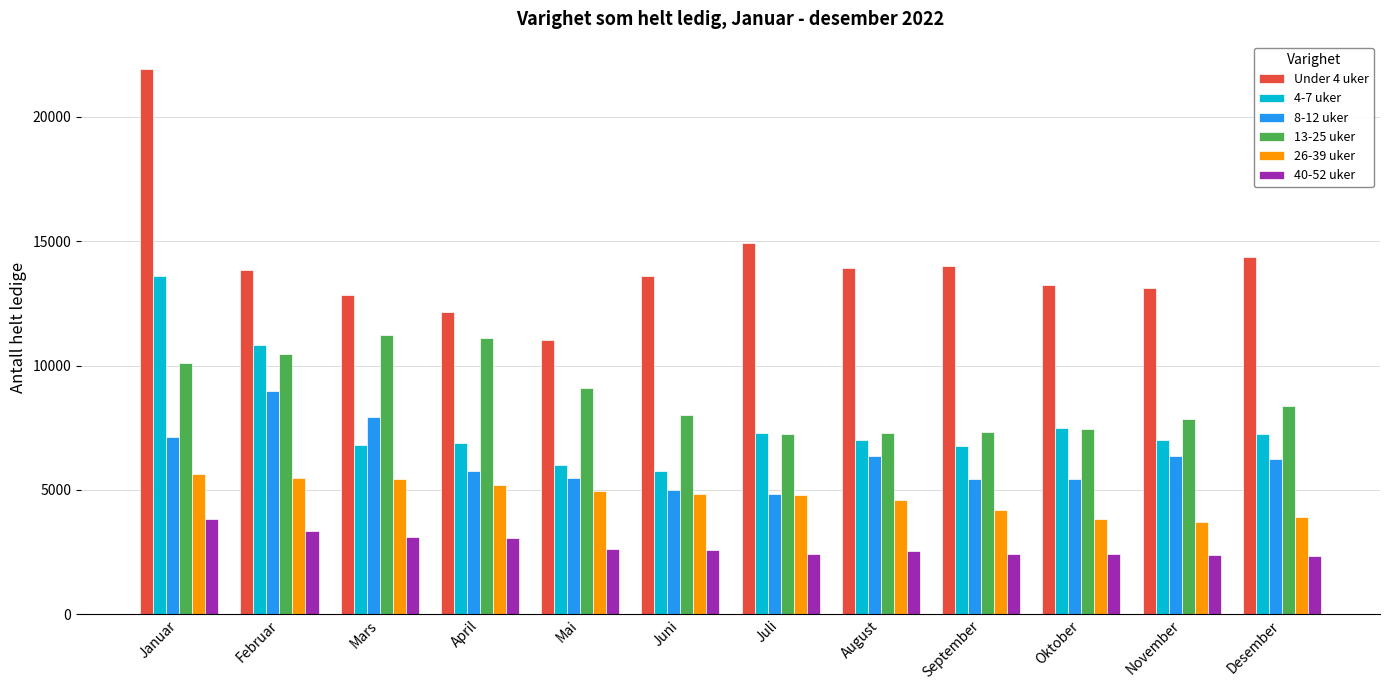

What is the label of the 7th bar from the left?

Juli